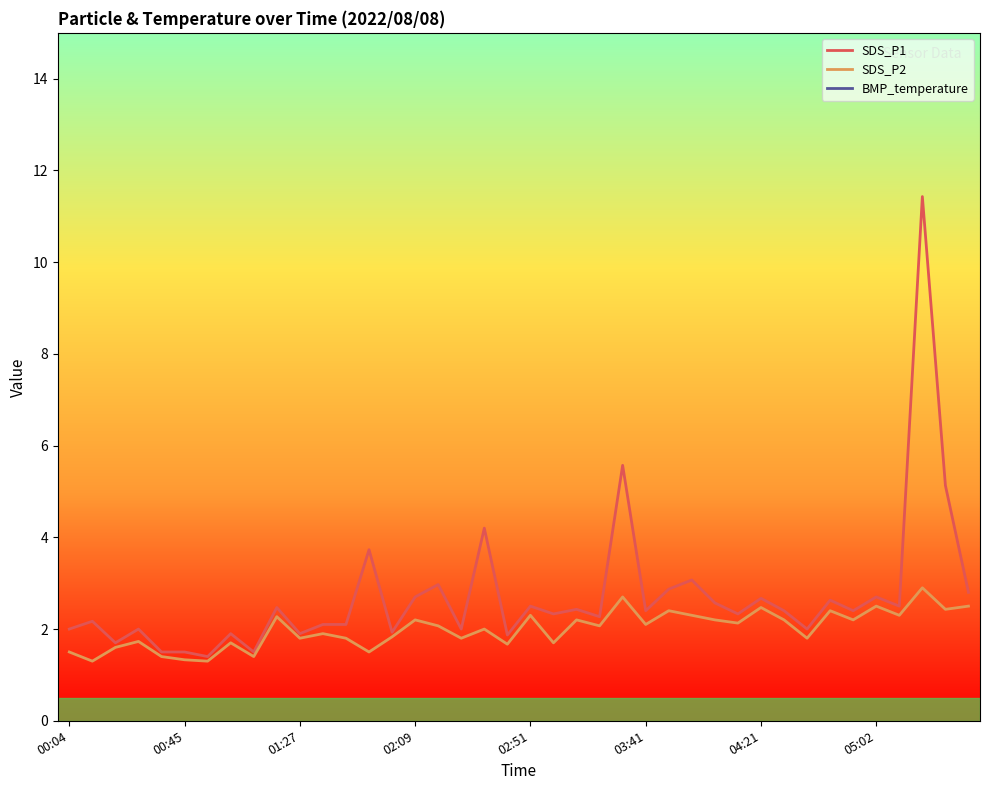

What is the sum of all SDS_P1 values?

108.6